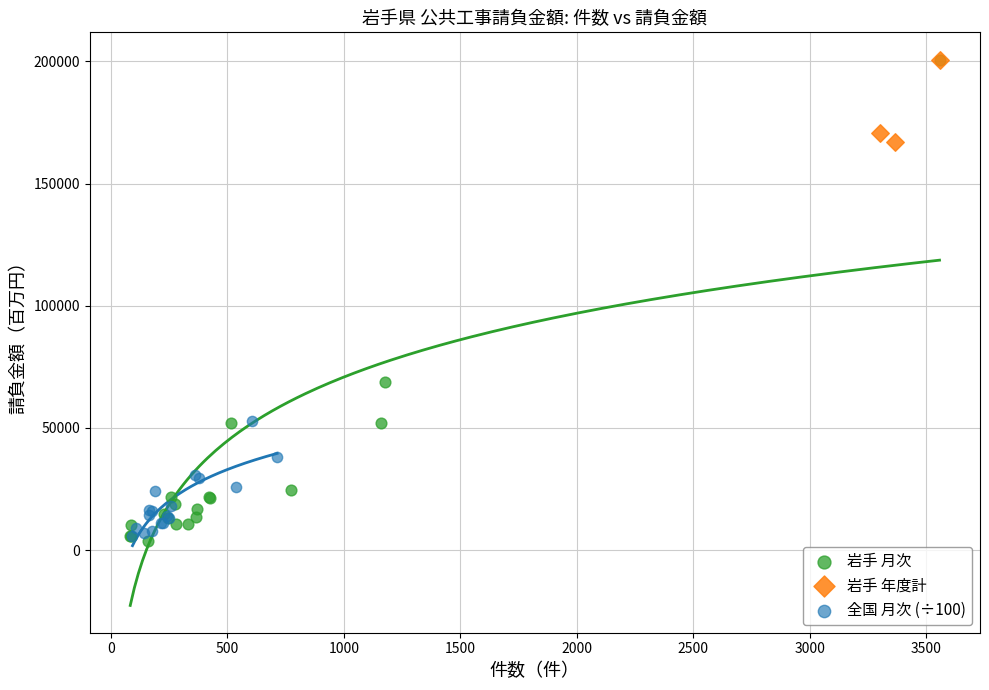

Which series has the largest Y range (max minus min)?

岩手 月次